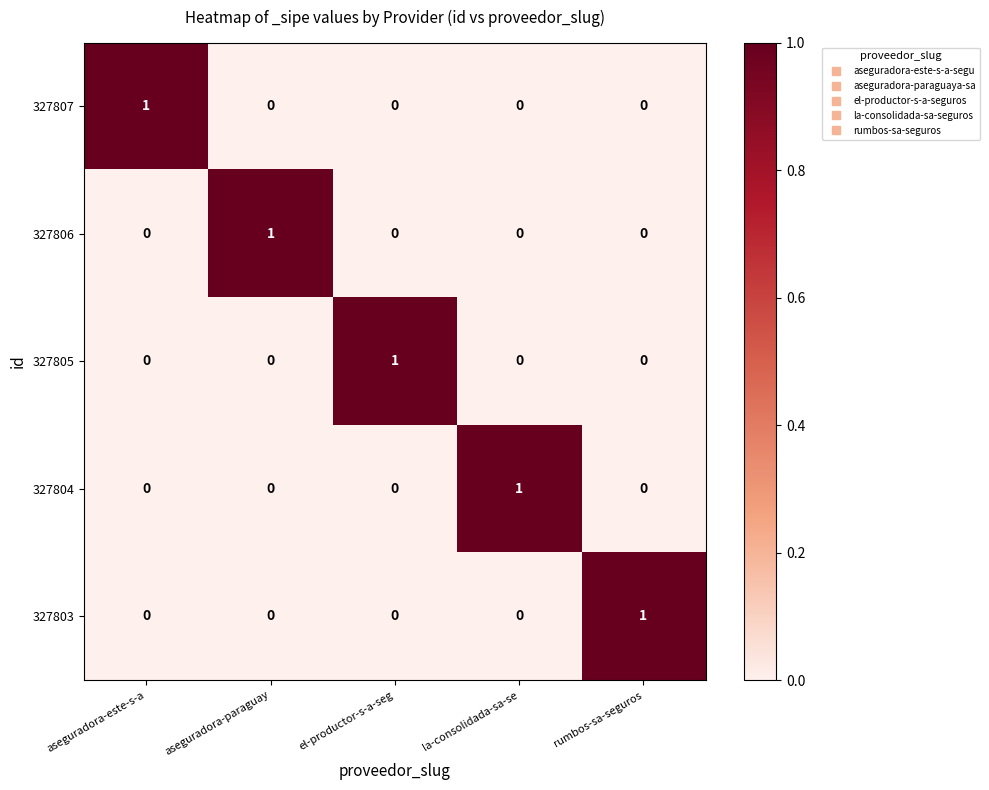

The value of 327806 at rumbos-sa-seguros is 0. True or false?

True